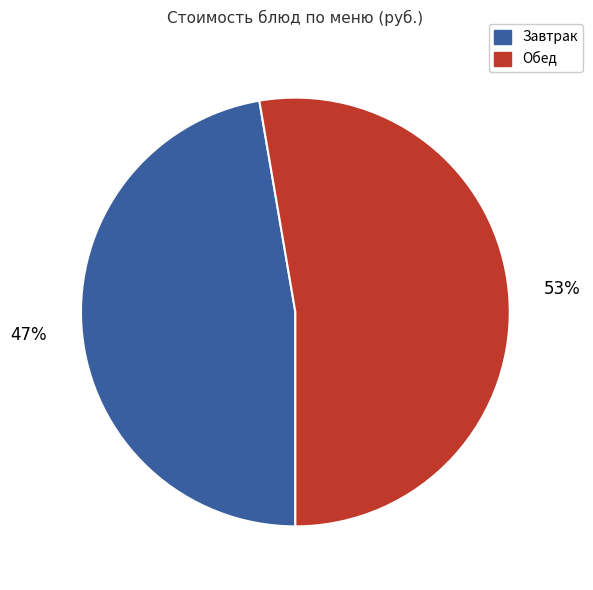

Count the number of slices in the pie.

2